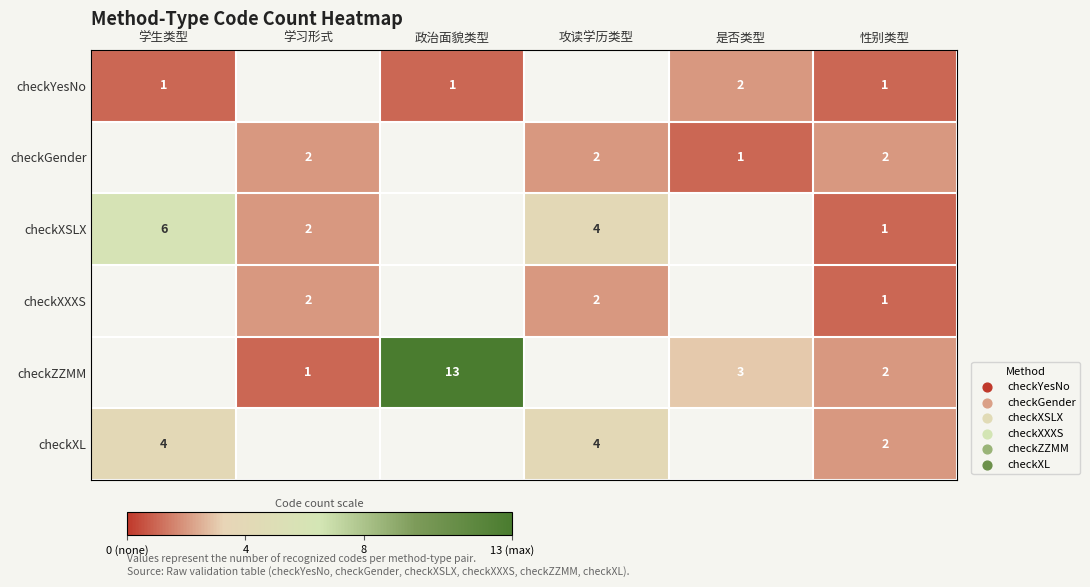

The value of checkXSLX at 性别类型 is 2. True or false?

False